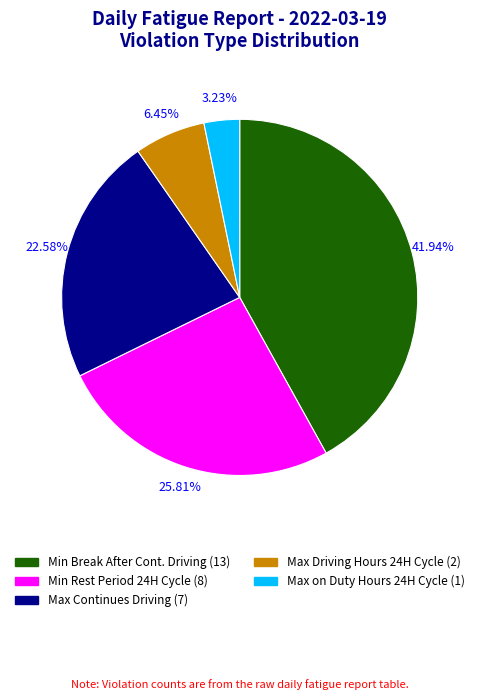

Is there a majority slice in this chart?

No